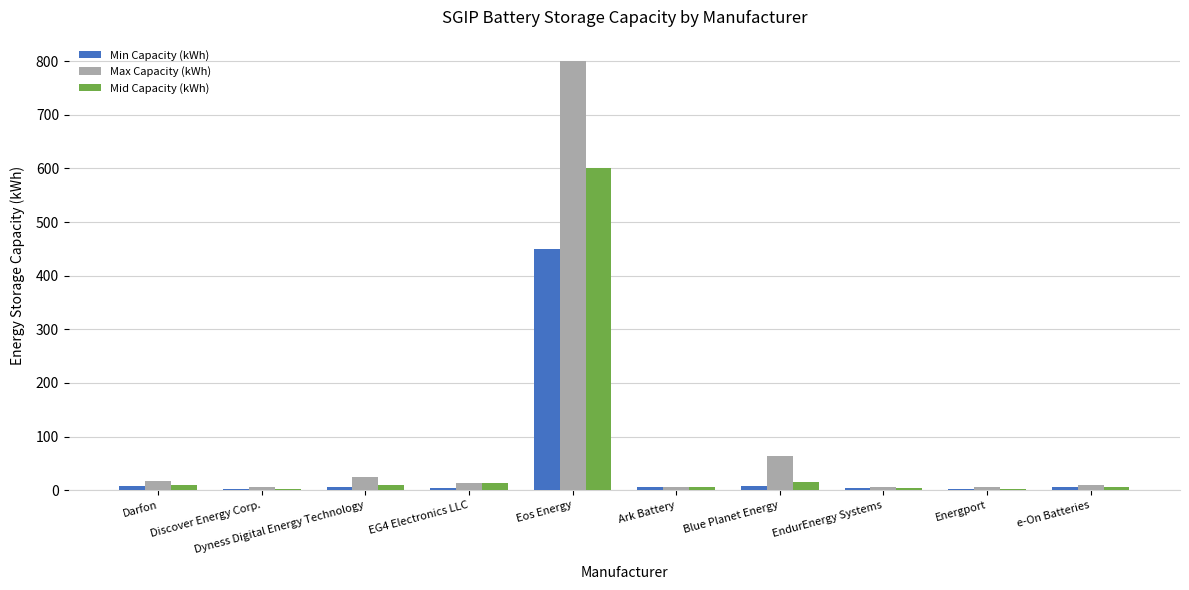

Which series has the largest range (max minus min)?

Max Capacity (kWh)